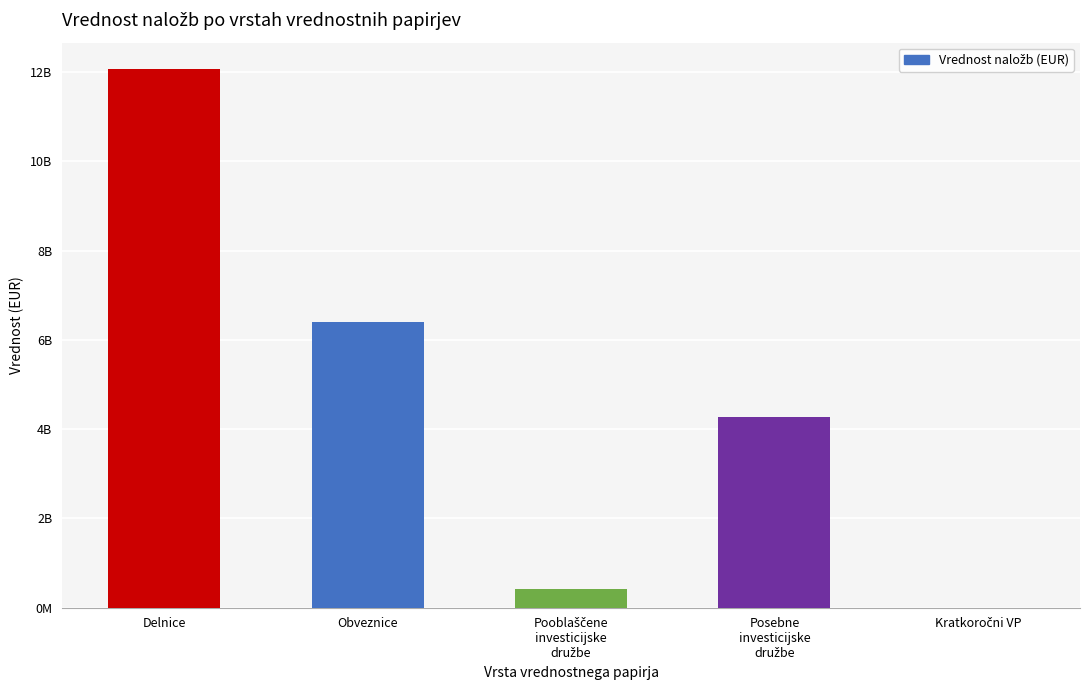

Count the number of categories in the chart.

5